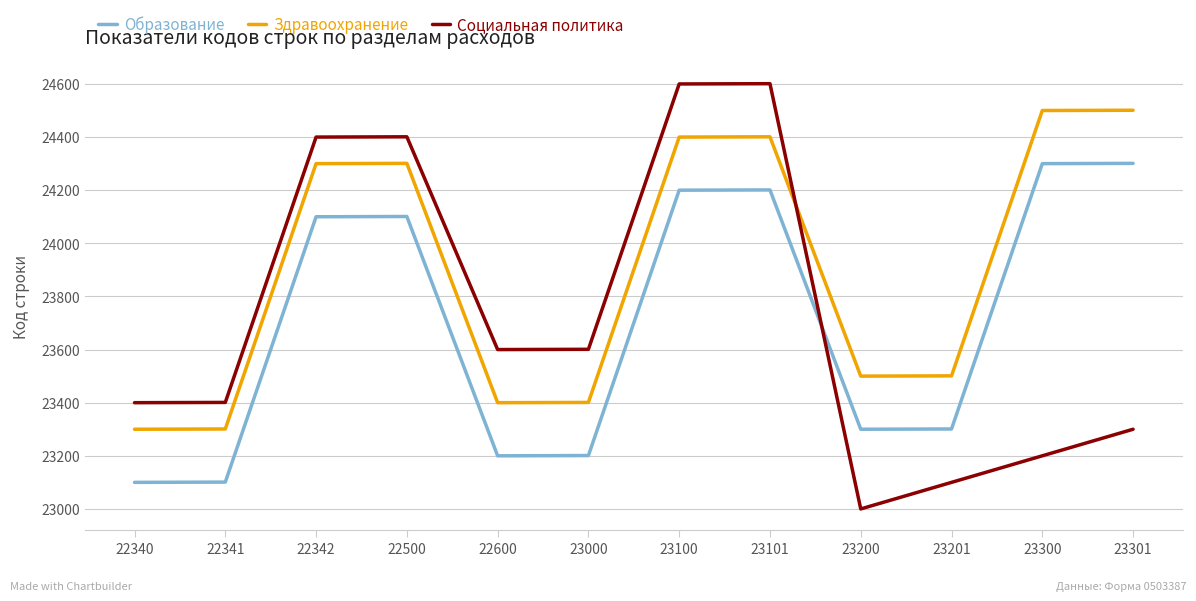

What is the maximum value for Здравоохранение?

24501